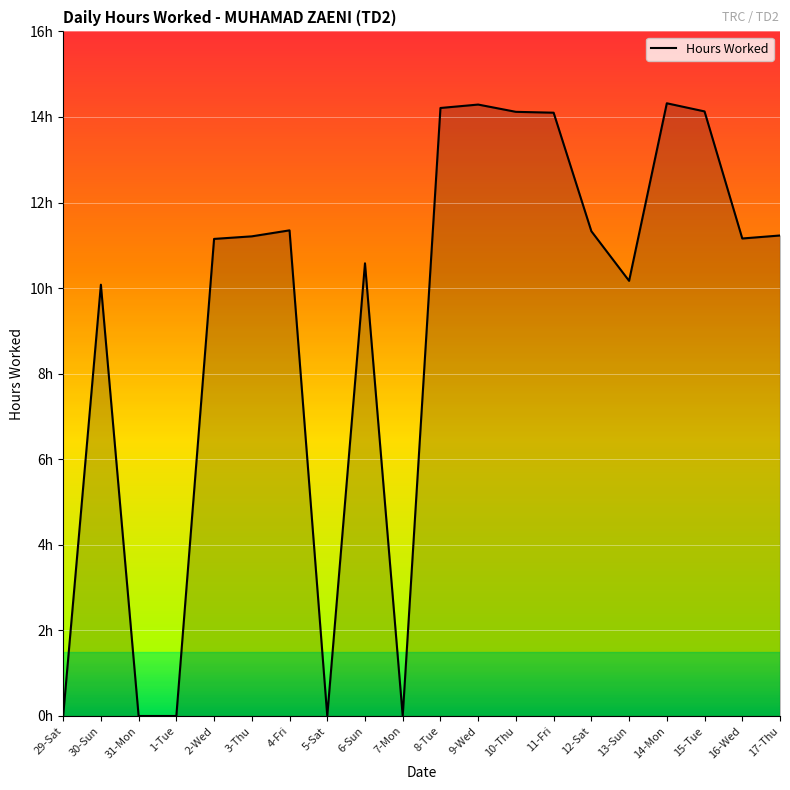

Which category has the highest value across all series?

14-Mon